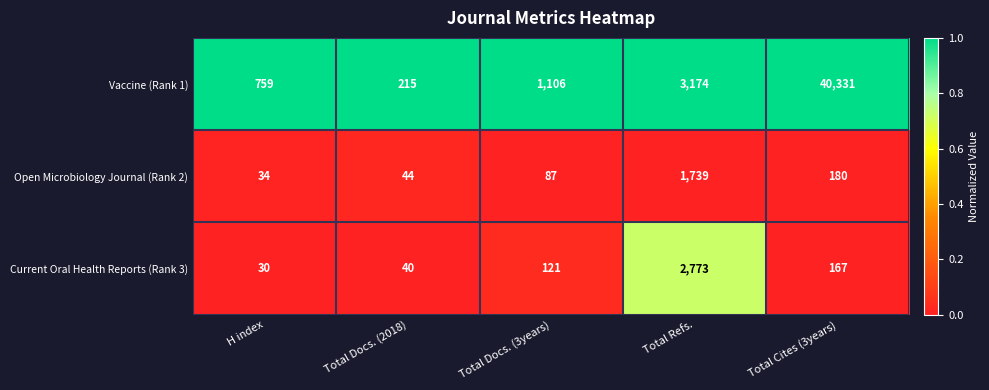

What is the difference between the highest and lowest values at Total Docs. (3years)?

1019